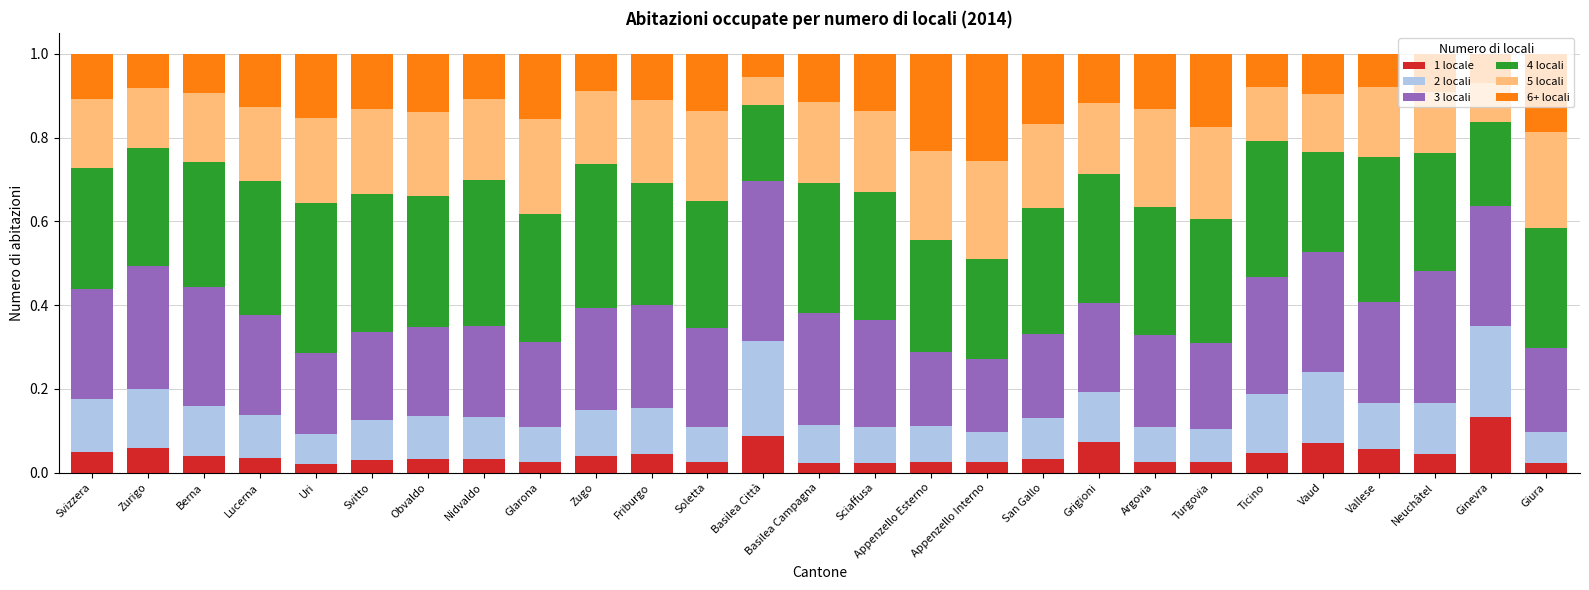

How many 1 locale values are between 0 and 1?

27